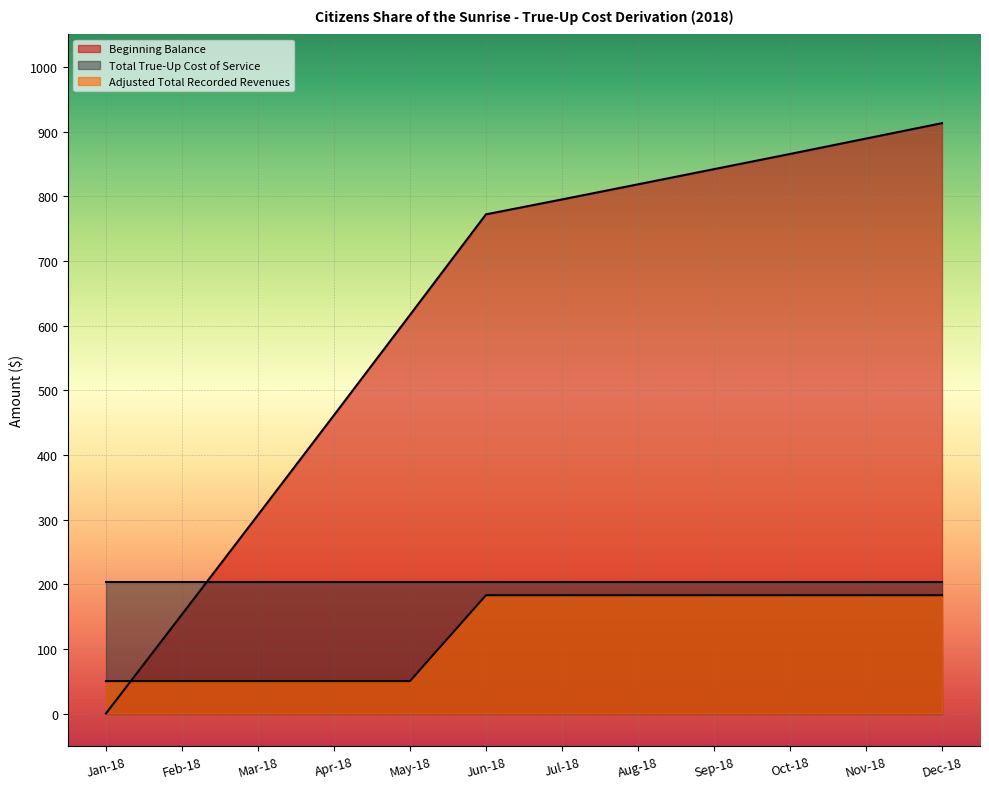

Which series has the largest total across all categories?

Beginning Balance